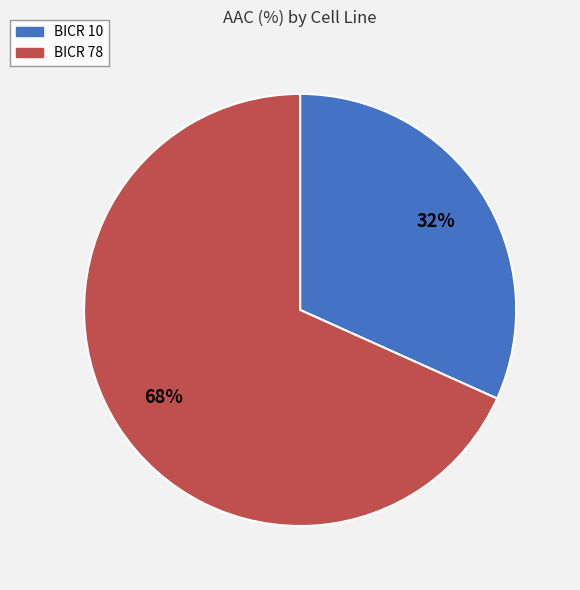

To the nearest percent, what portion does BICR 78 represent?

68%